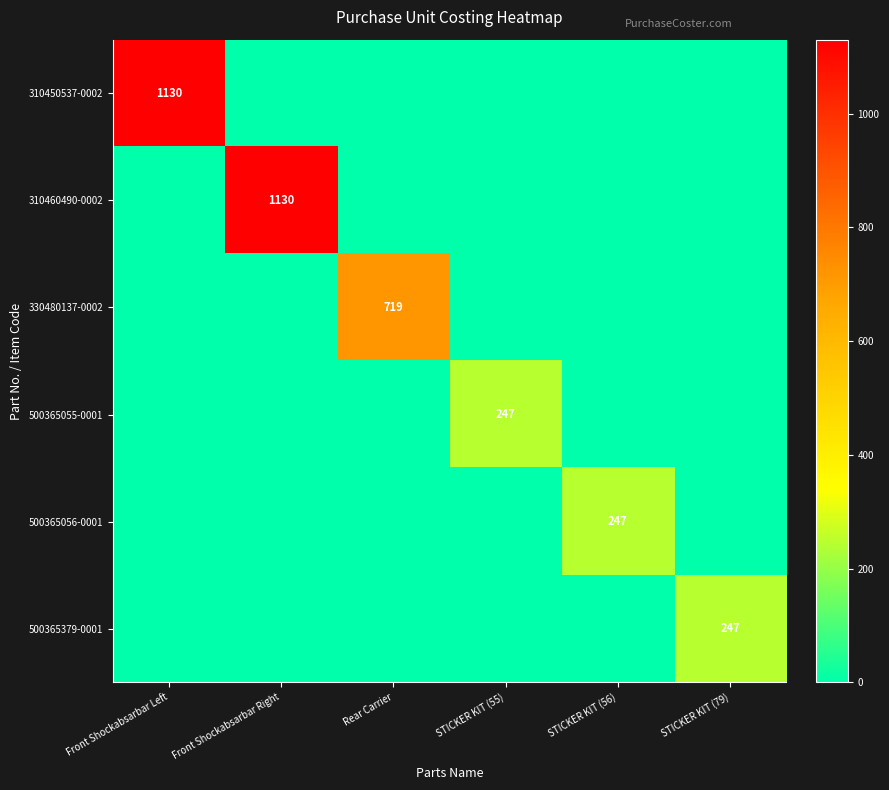

The 500365055-0001 series shows 102 at STICKER KIT (55). True or false?

False